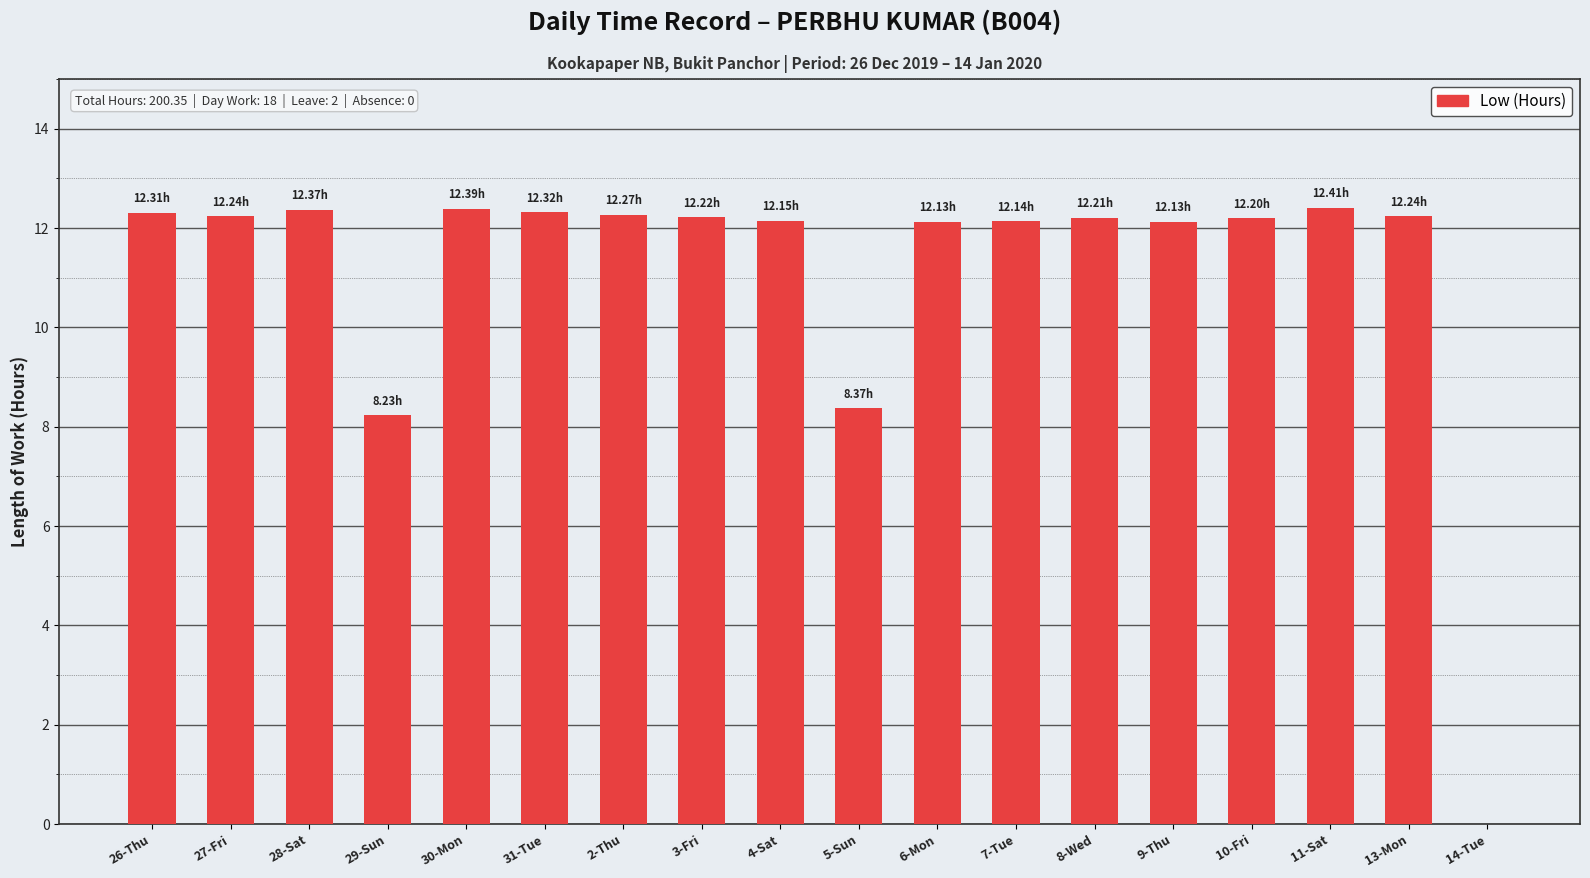

Between 6-Mon and 14-Tue, which is larger?

6-Mon